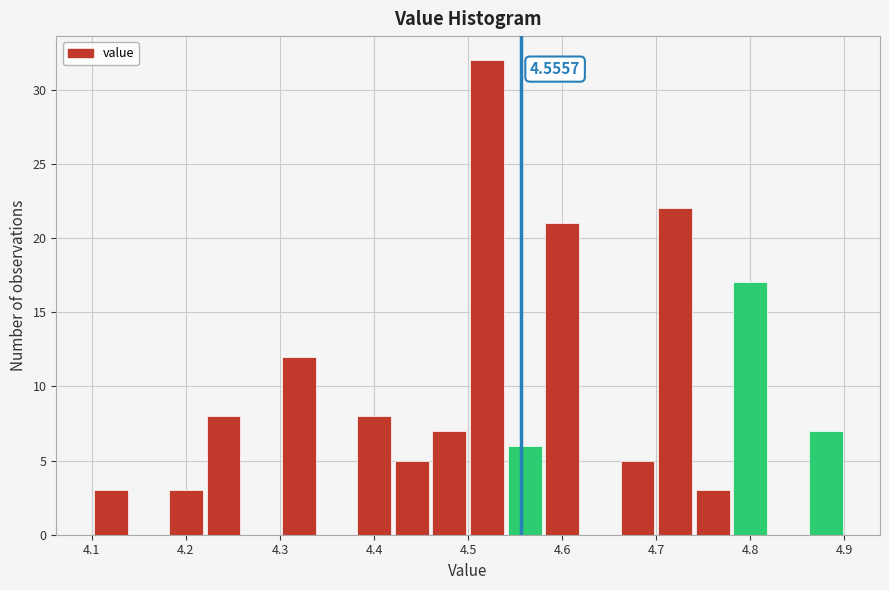

Which range on the x-axis has the tallest bar?

4.50 to 4.54